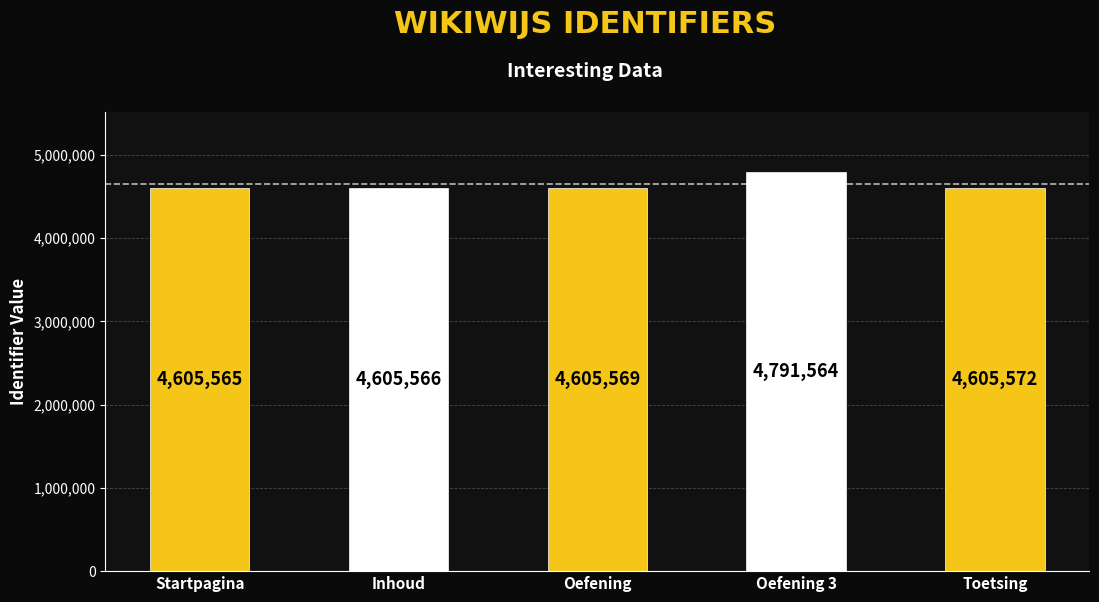

List the labels in order of value, smallest first.

Startpagina, Inhoud, Oefening, Toetsing, Oefening 3